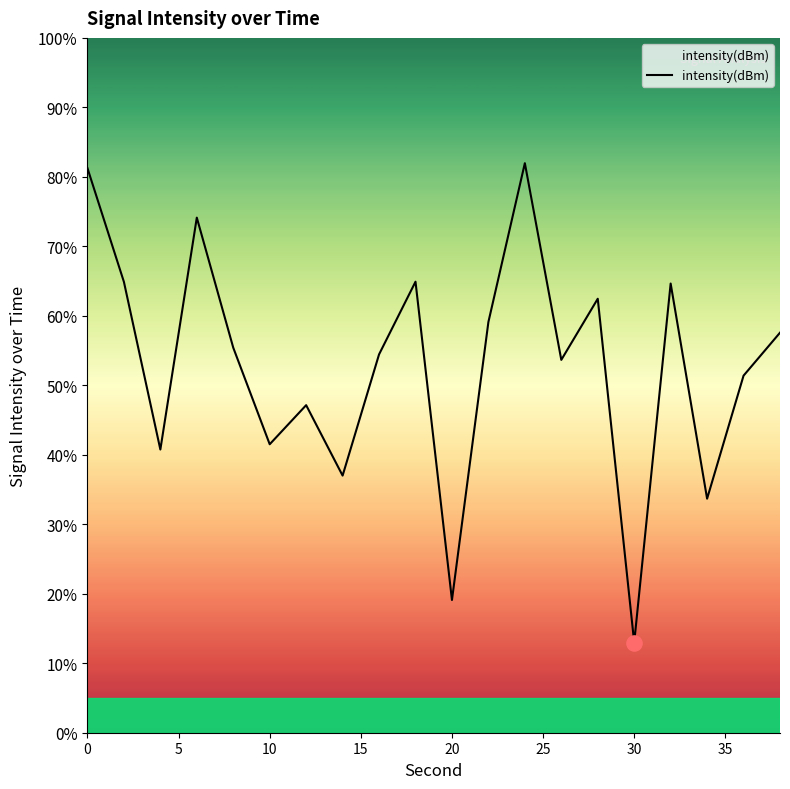

What is the maximum value shown in the chart?

82.0